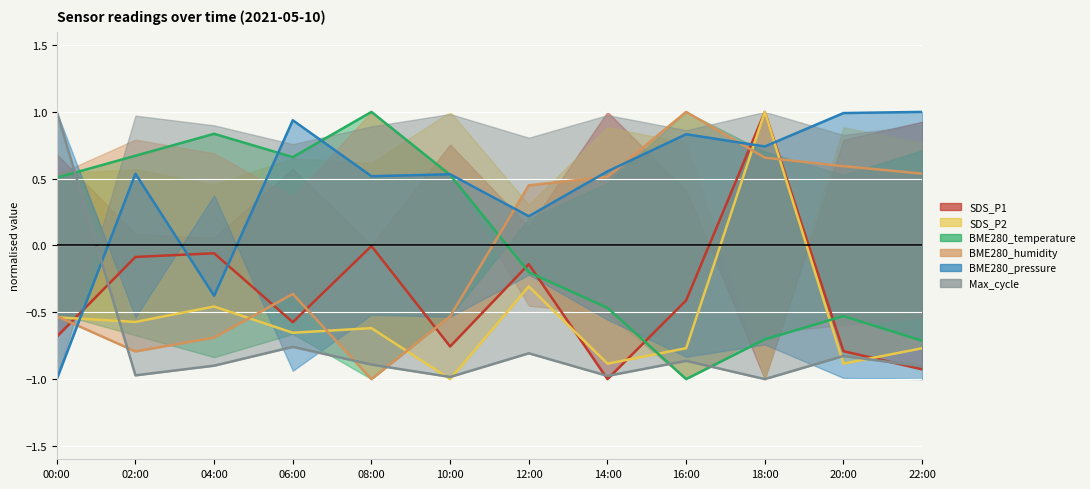

At which label does SDS_P1 reach its peak?

18:00